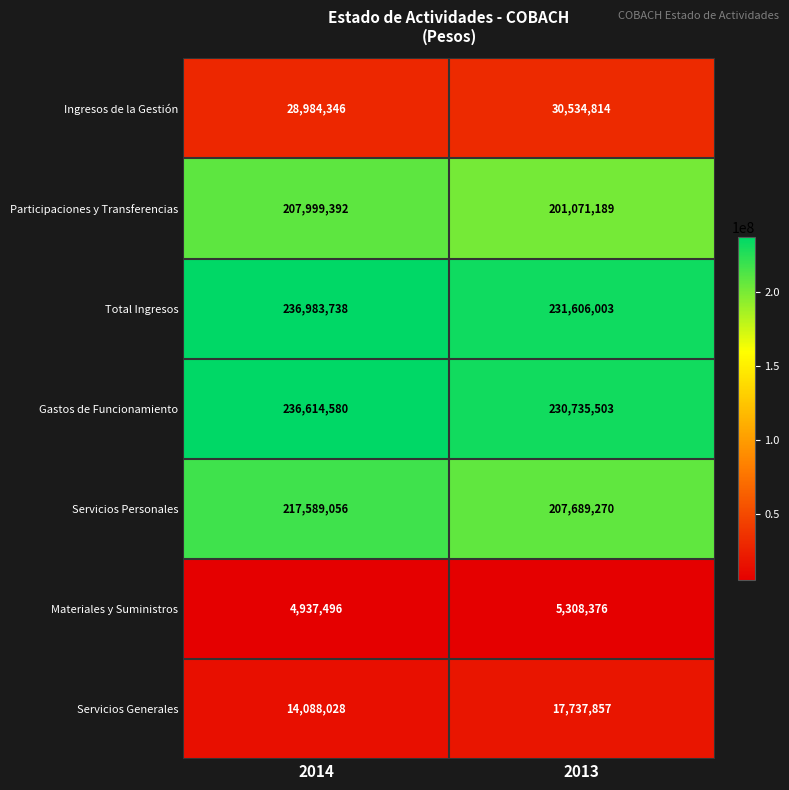

At which label is Servicios Generales closest to 15912942?

2014